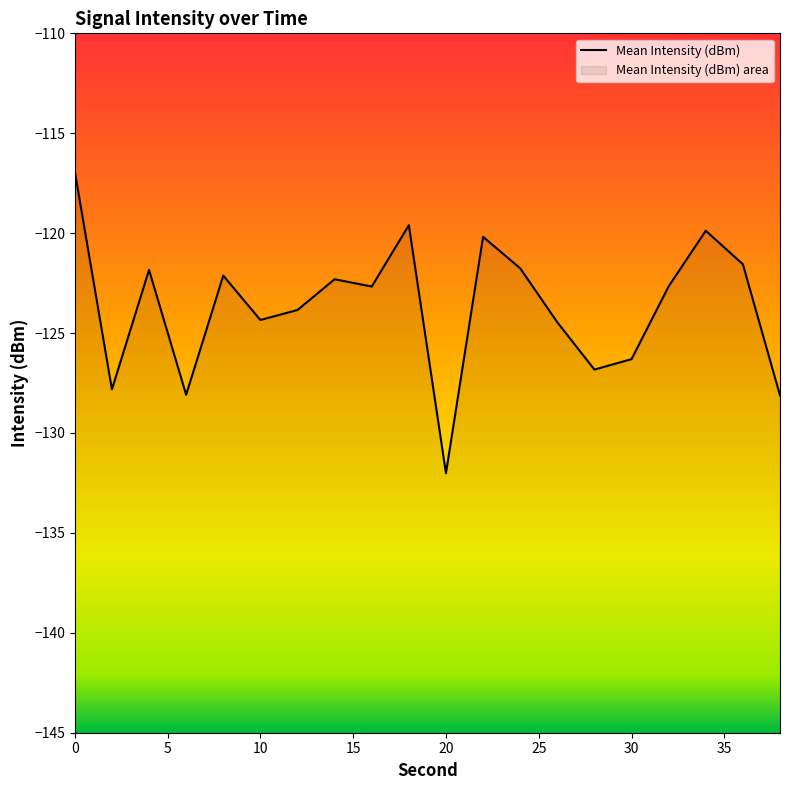

What is the smallest value displayed?

-132.0